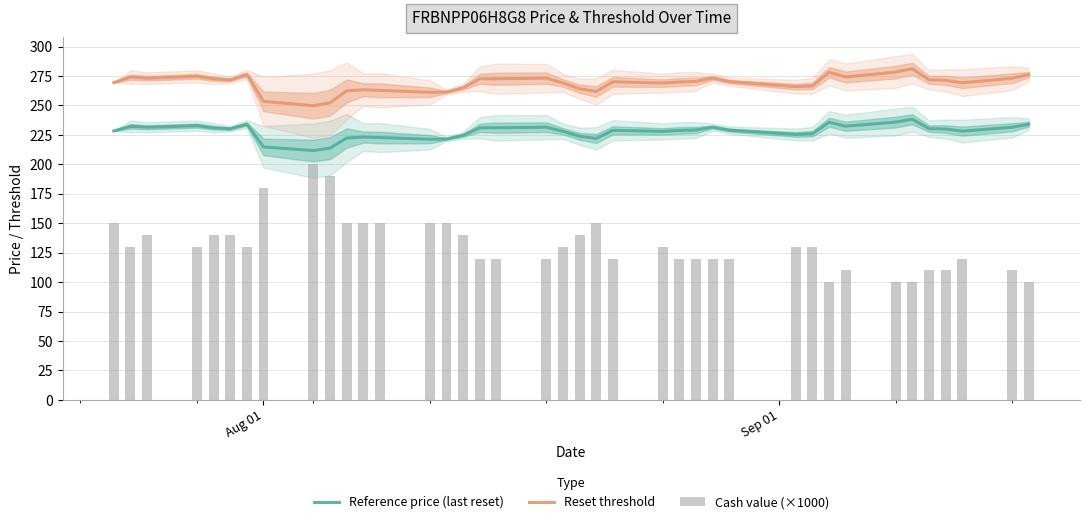

What is the highest value of the Reset threshold series?

281.1